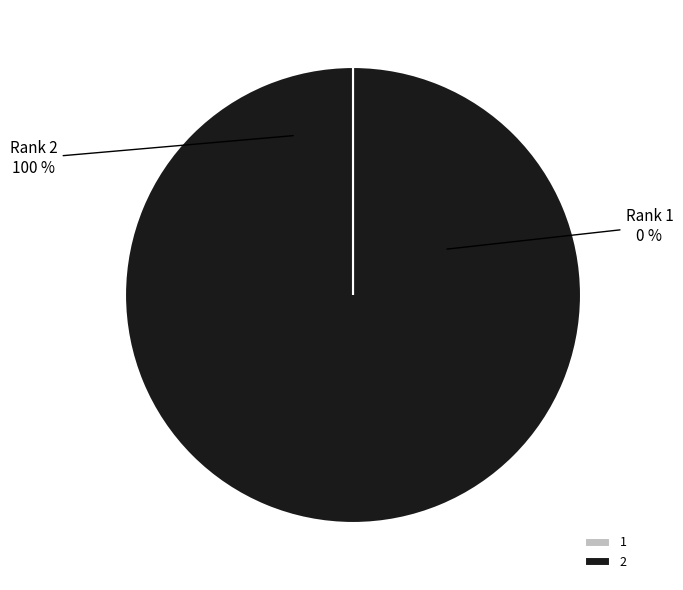

What percentage is the 2 slice, to the nearest percent?

100%